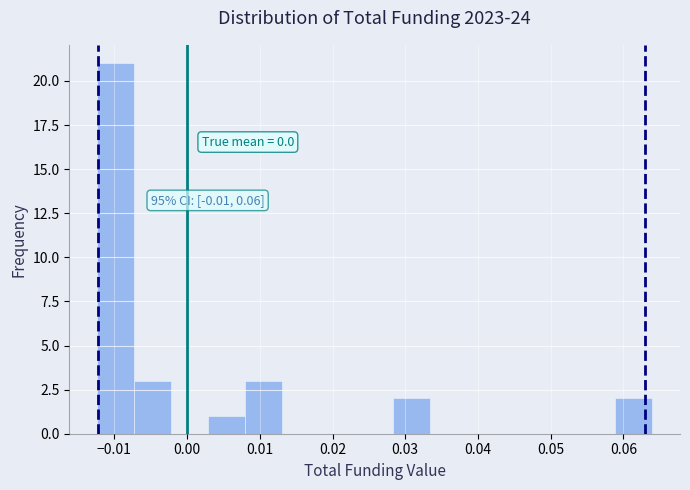

Which range on the x-axis has the tallest bar?

-0.012 to -0.007